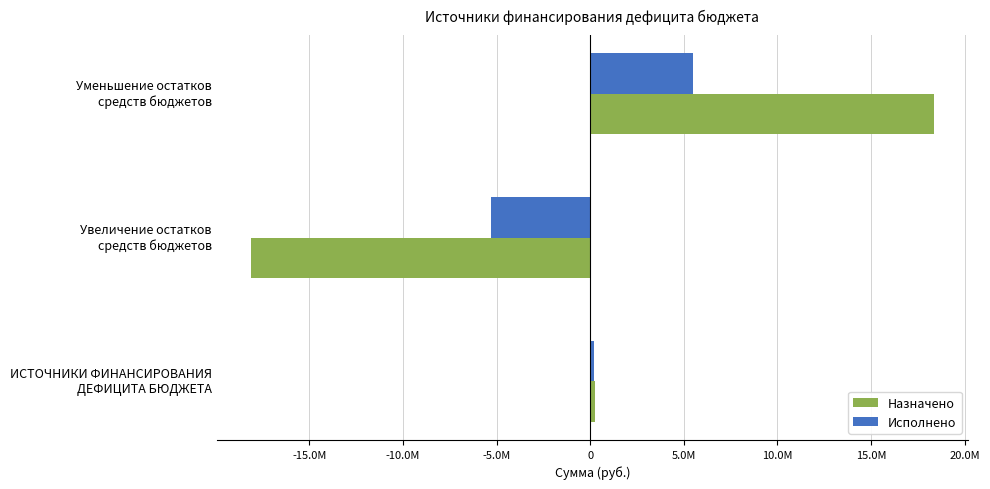

What are all the series names shown in the legend?

Назначено, Исполнено